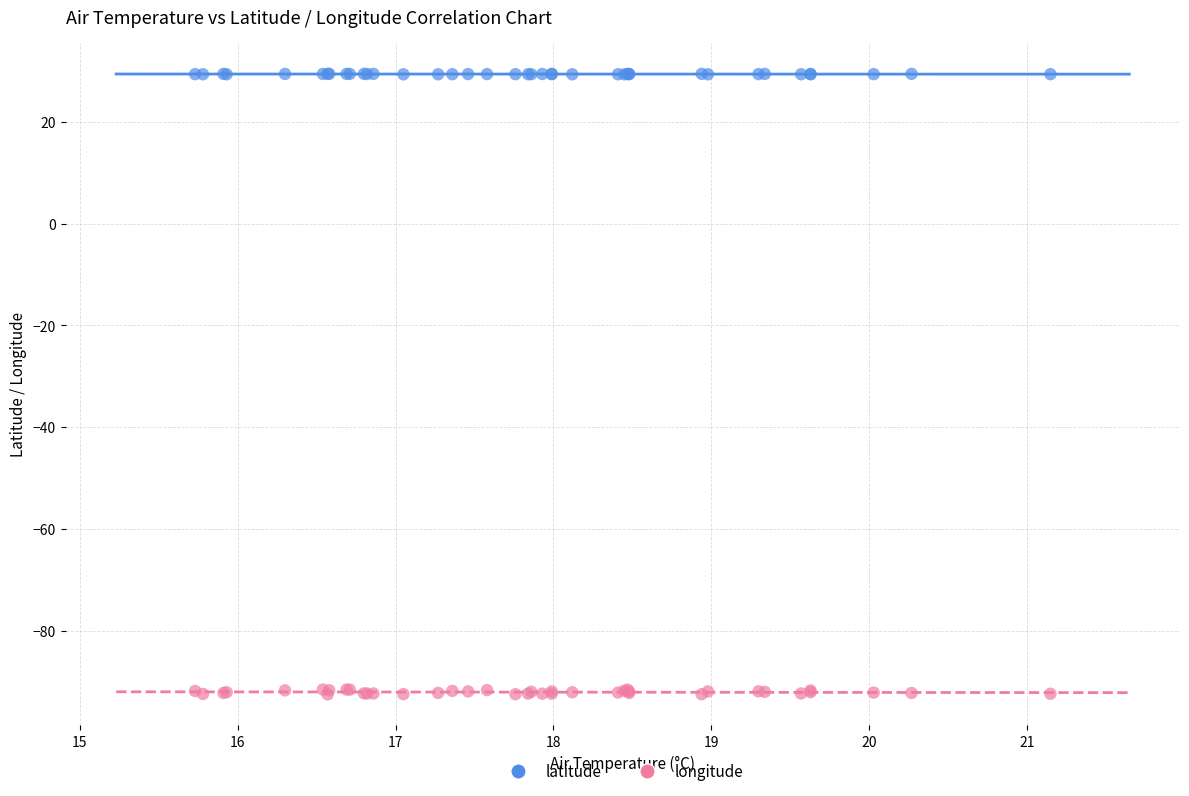

Which series reaches the maximum Y coordinate?

latitude